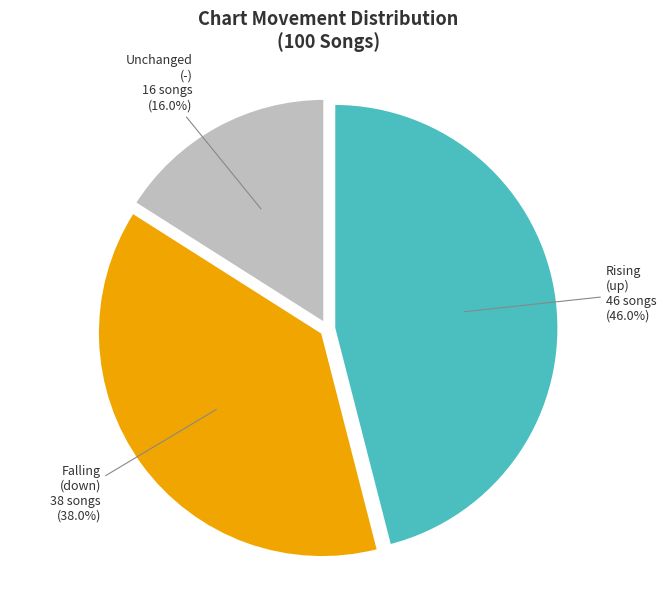

Does any single category account for the majority?

No